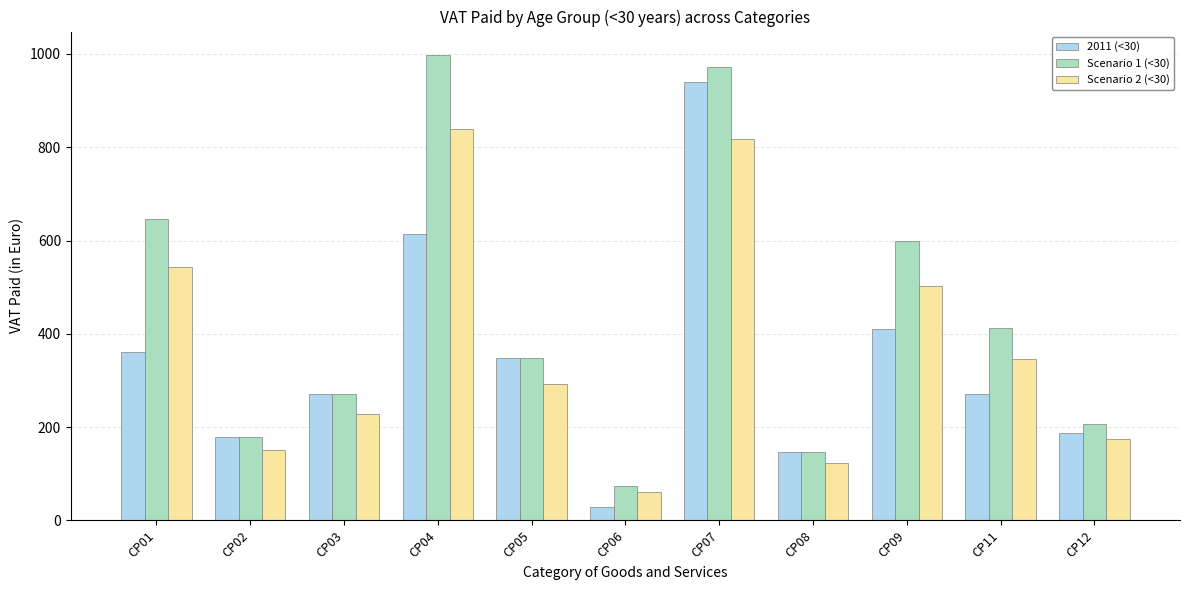

How many data points in 2011 (<30) are above 271?

6